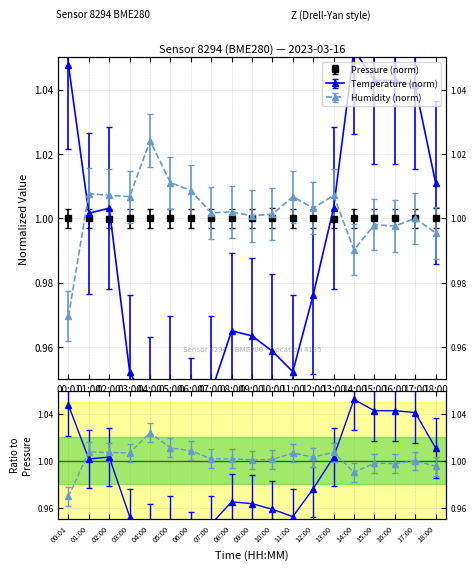

At which label does humidity reach its minimum?

00:01